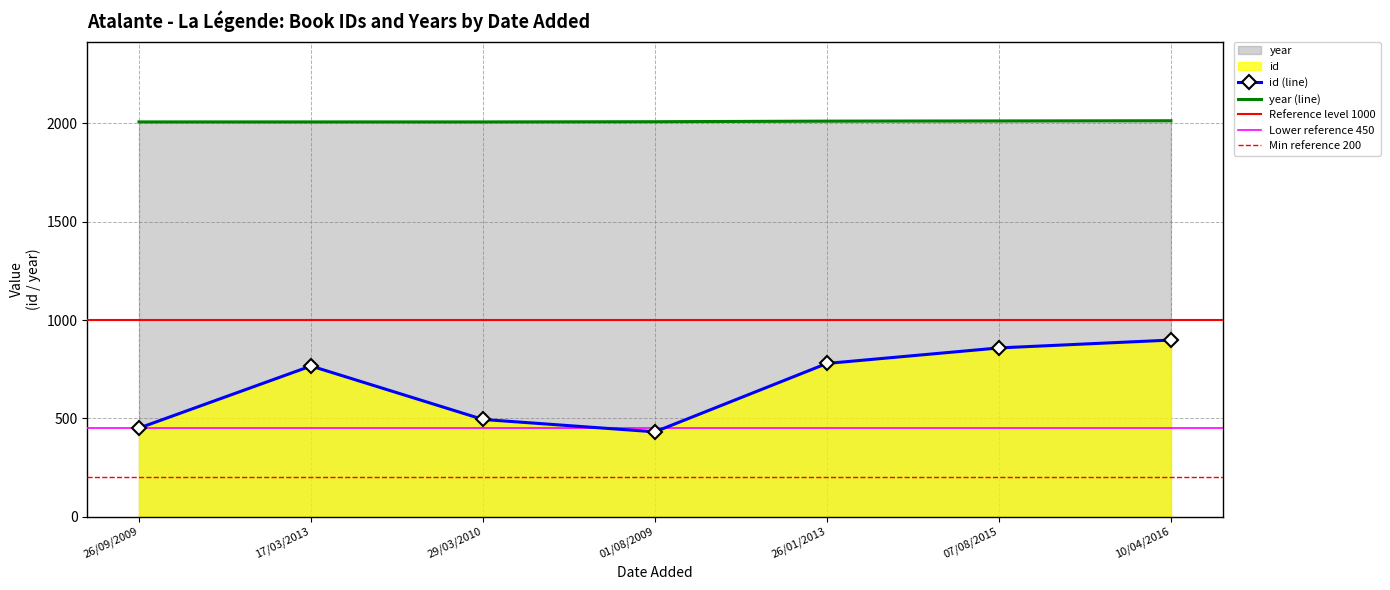

Reading left to right, extract all data points from this chart.

id: 26/09/2009=450	17/03/2013=766	29/03/2010=494	01/08/2009=431	26/01/2013=779	07/08/2015=858	10/04/2016=898
year: 26/09/2009=2008	17/03/2013=2008	29/03/2010=2008	01/08/2009=2009	26/01/2013=2012	07/08/2015=2013	10/04/2016=2014